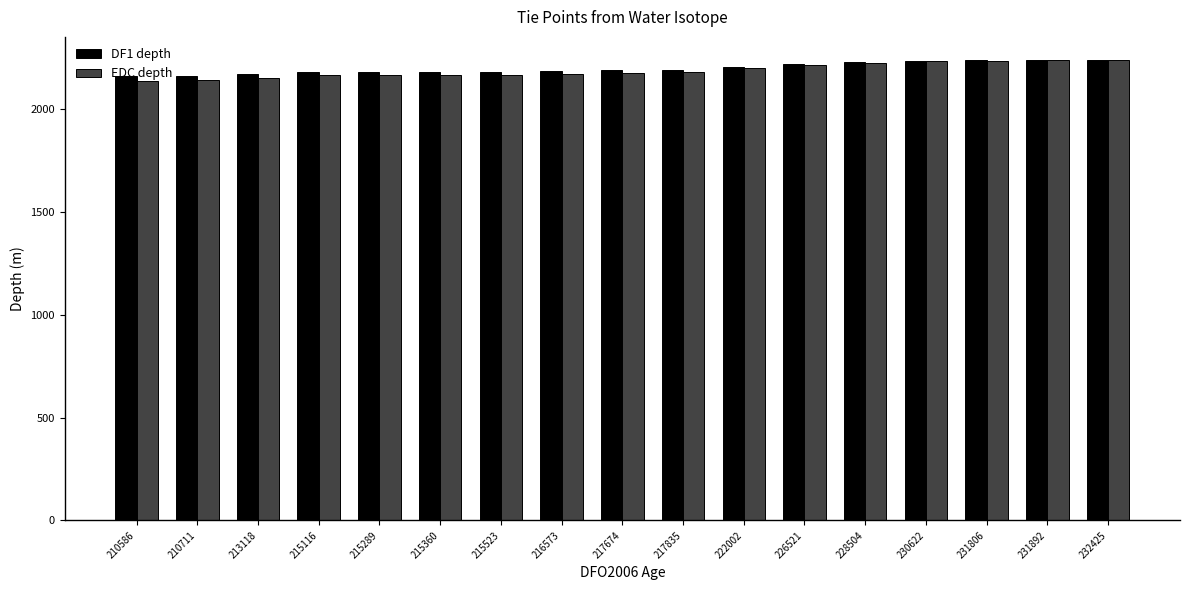

What is the difference between the second highest and minimum values in the DF1 depth series?

75.3